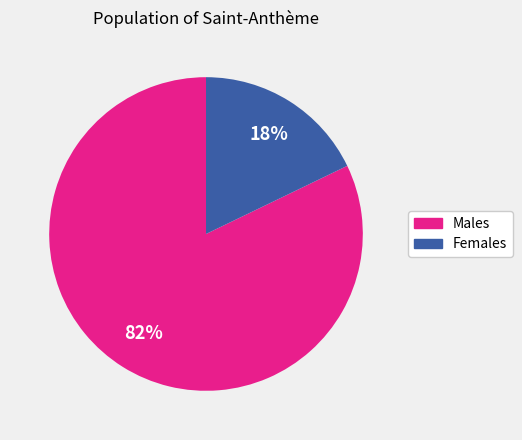

To the nearest percent, what is the difference between the largest and smallest slice percentages?

64%